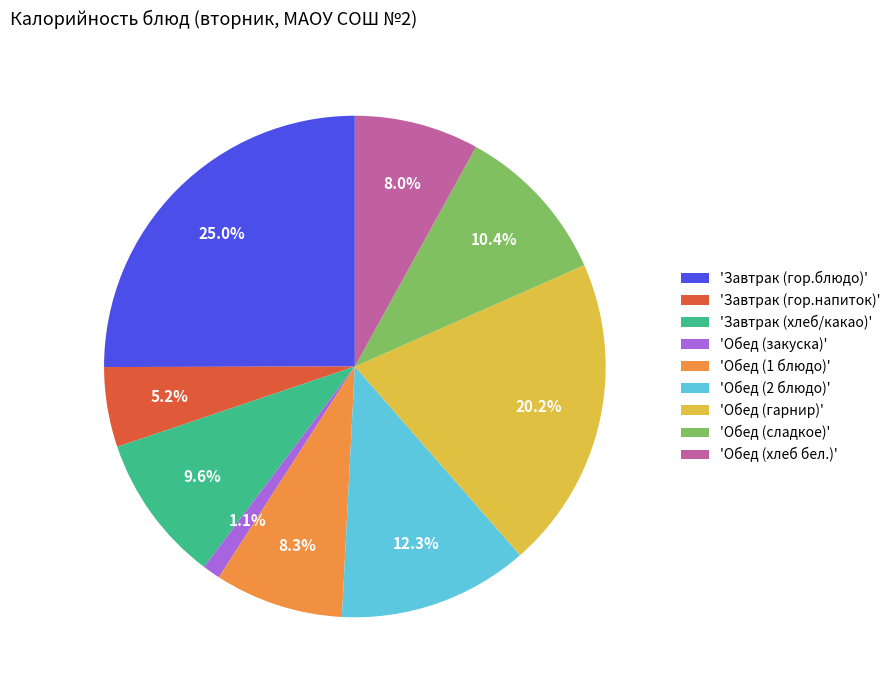

How many slices are in this pie chart?

9